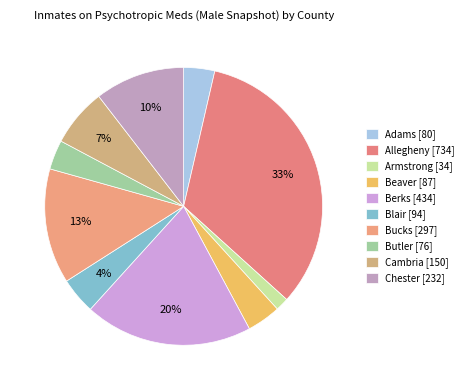

To the nearest percent, what is the combined percentage of Adams and Beaver?

8%